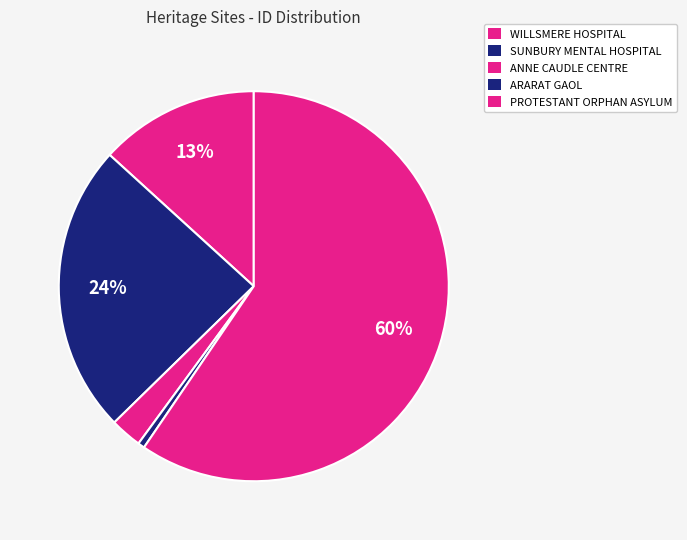

To the nearest percent, what is the average slice percentage?

20%